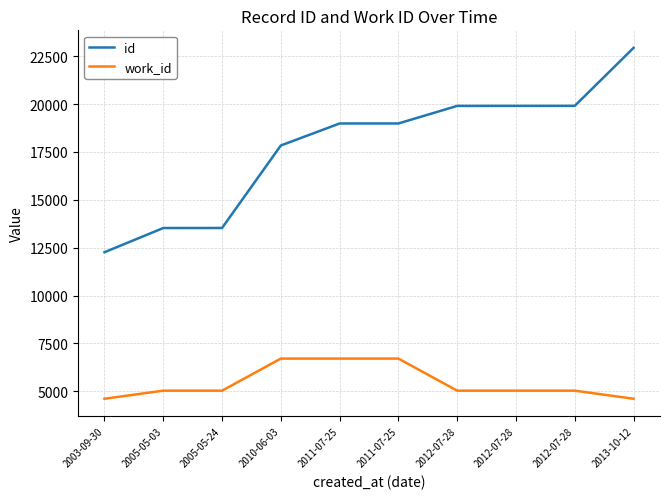

True or false: id and work_id intersect in this chart.

False